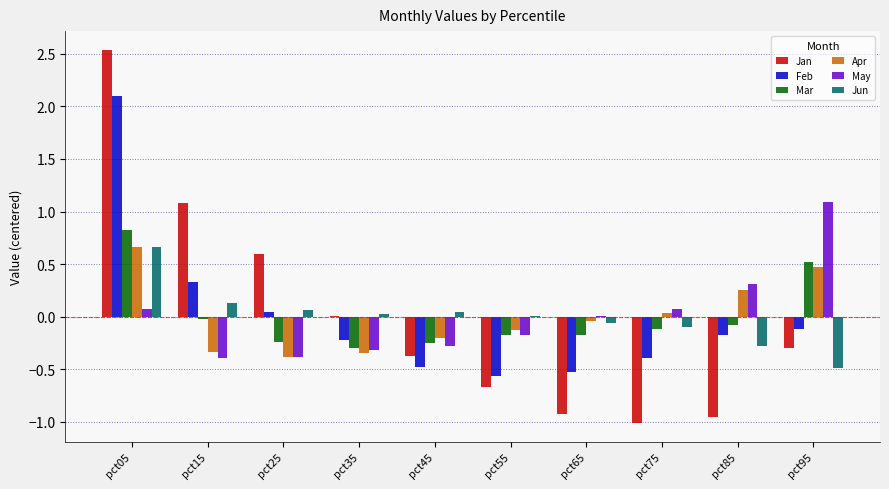

Which category has the highest value across all series?

pct05